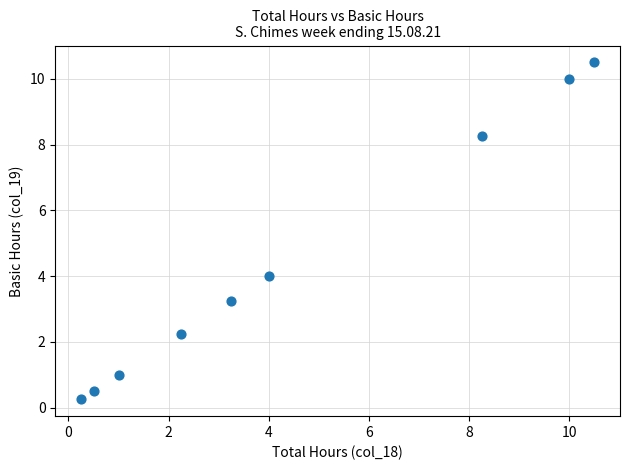

What is the range of X values (max minus min)?

10.2